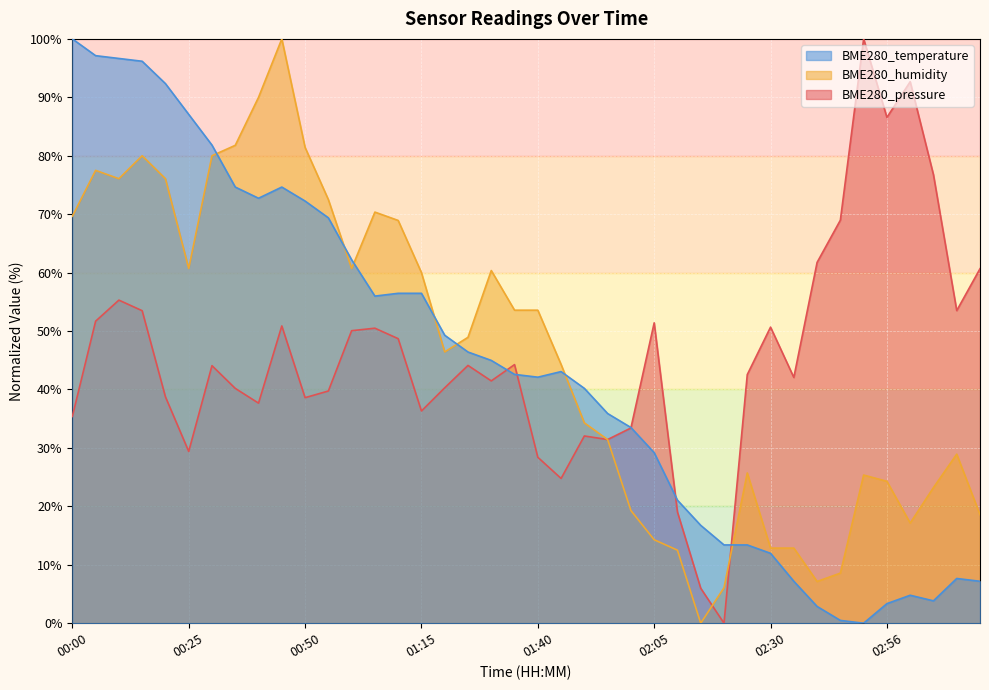

Count the number of data series in this chart.

3